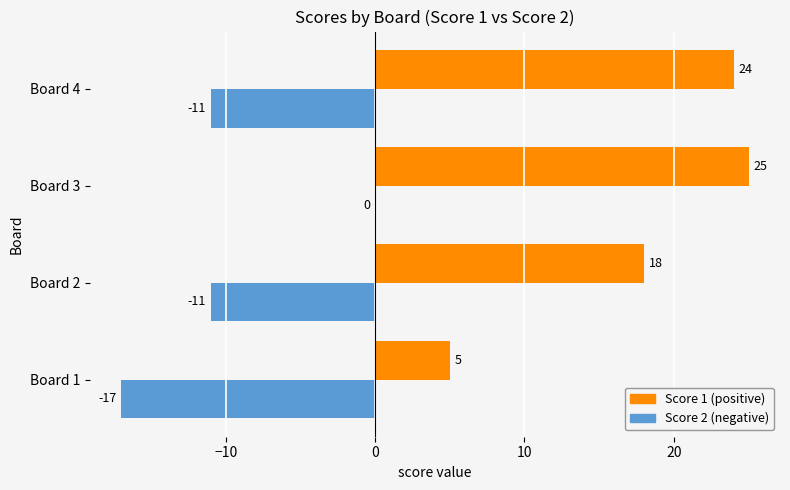

How many data points does each series have?

4